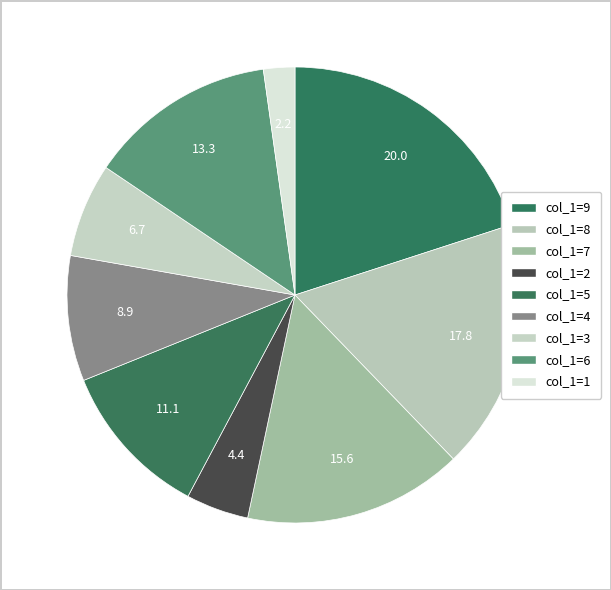

How many segments does this pie chart have?

9